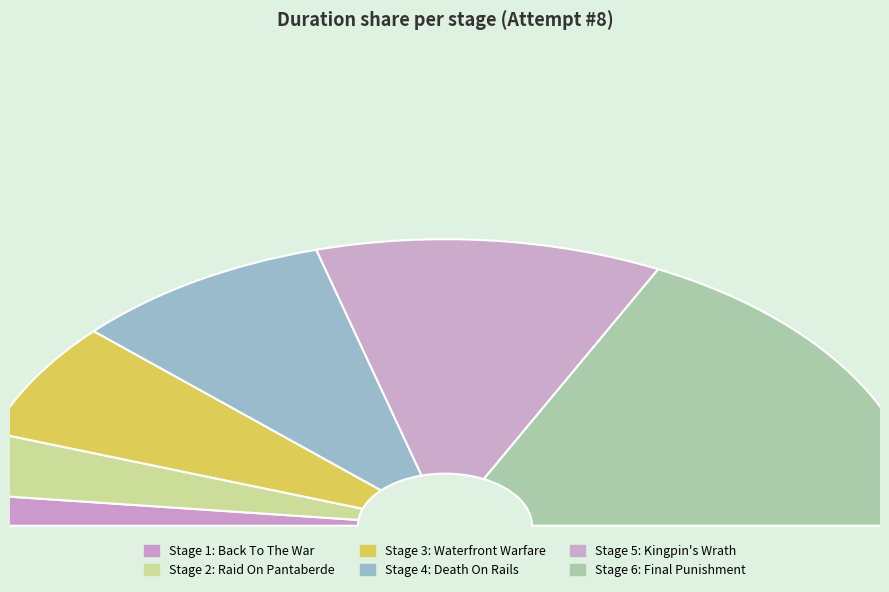

Which slice is the largest?

Stage 6: Final Punishment